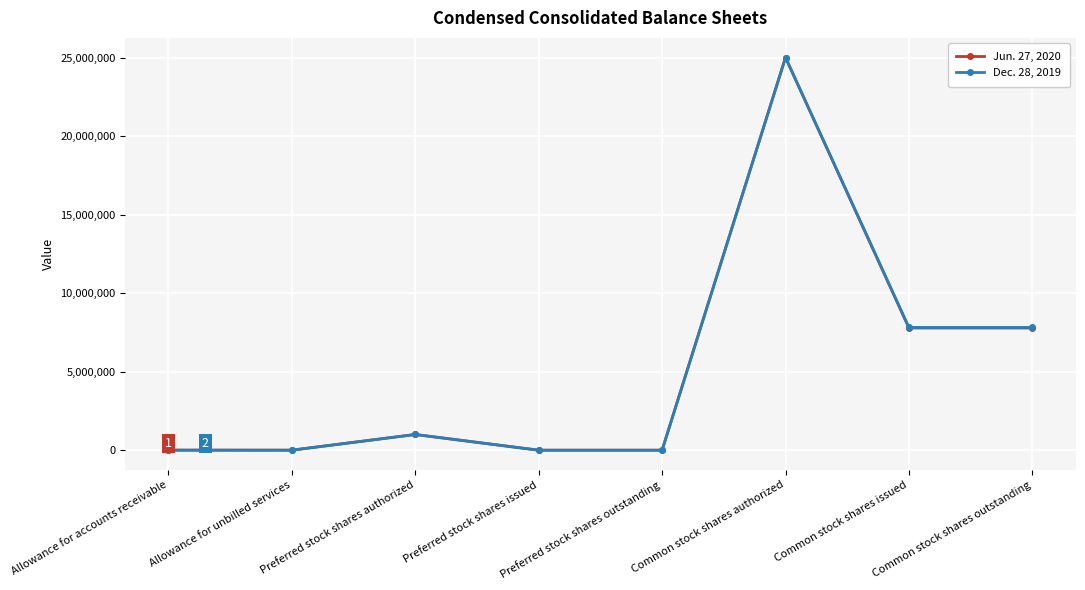

Does the chart display data point markers on the line(s)?

Yes